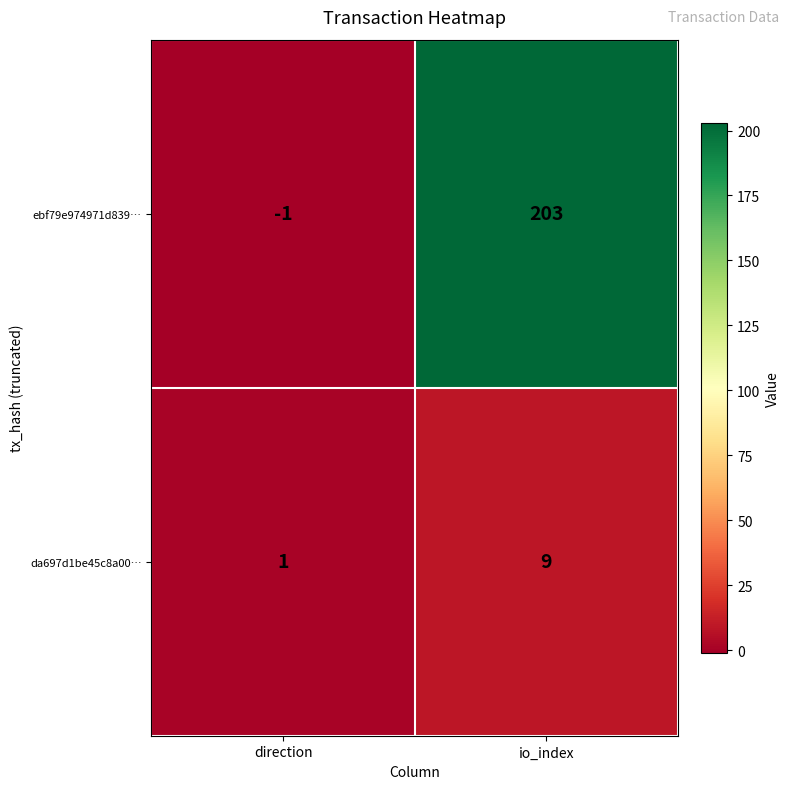

Rank the series by their average value, from highest to lowest.

ebf79e974971d839…, da697d1be45c8a00…